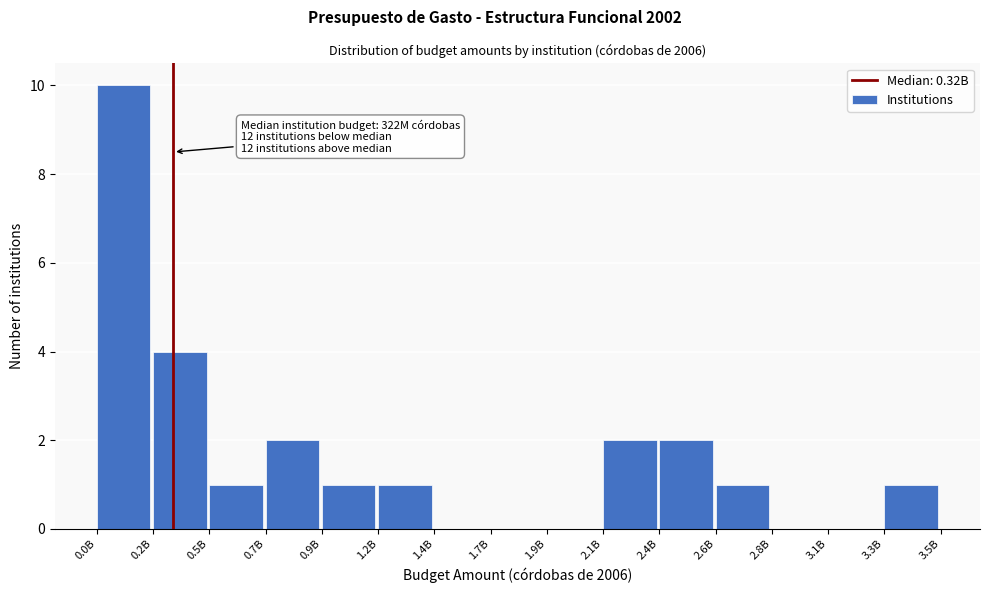

Reading left to right, extract all data points from this chart.

0.0B=10	0.2B=4	0.5B=1	0.7B=2	0.9B=1	1.2B=1	1.4B=0	1.7B=0	1.9B=0	2.1B=2	2.4B=2	2.6B=1	2.8B=0	3.1B=0	3.3B=1